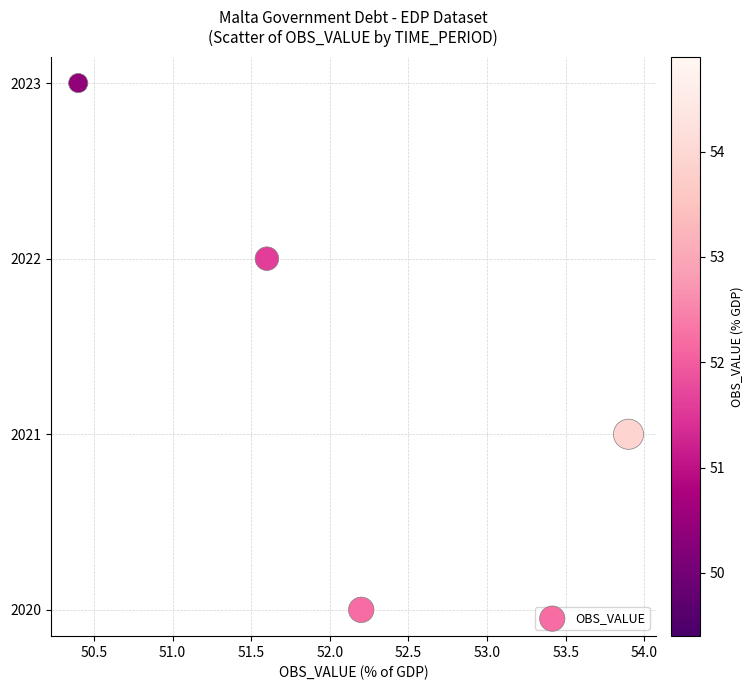

What is the average Y value?

2022